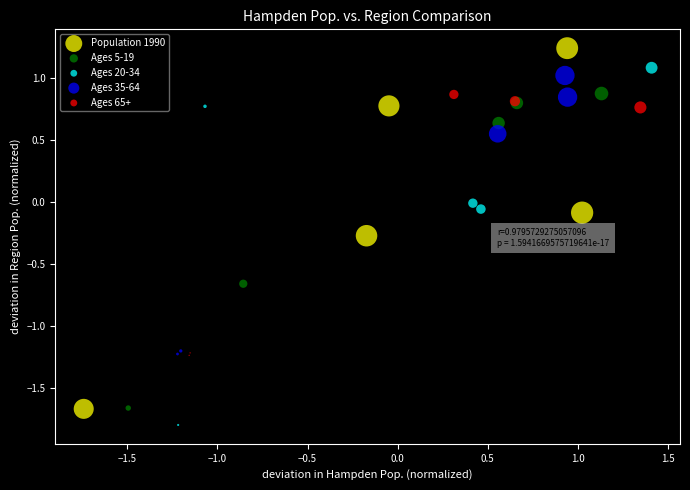

Which series reaches the maximum Y coordinate?

Population 1990